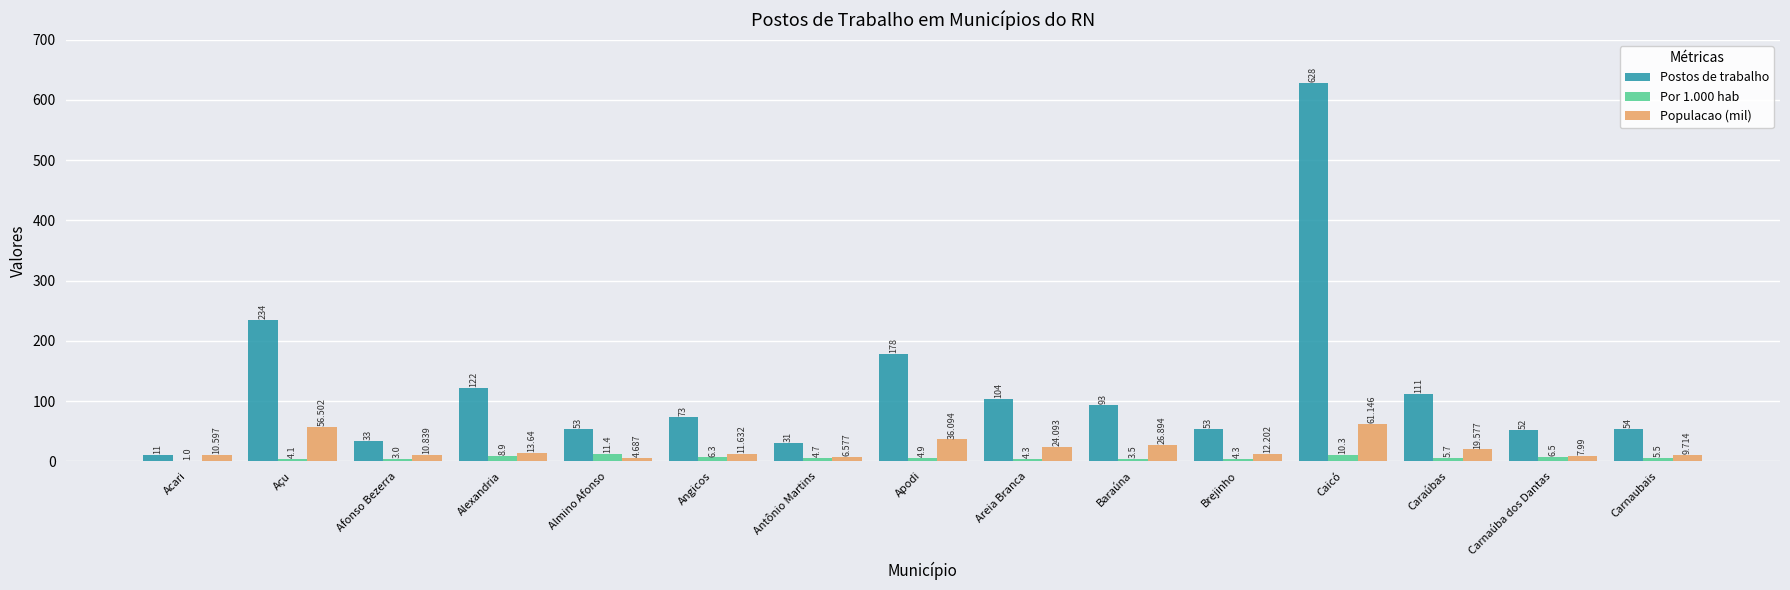

Between Baraúna and Carnaubais, which series saw the biggest shift?

Postos de trabalho